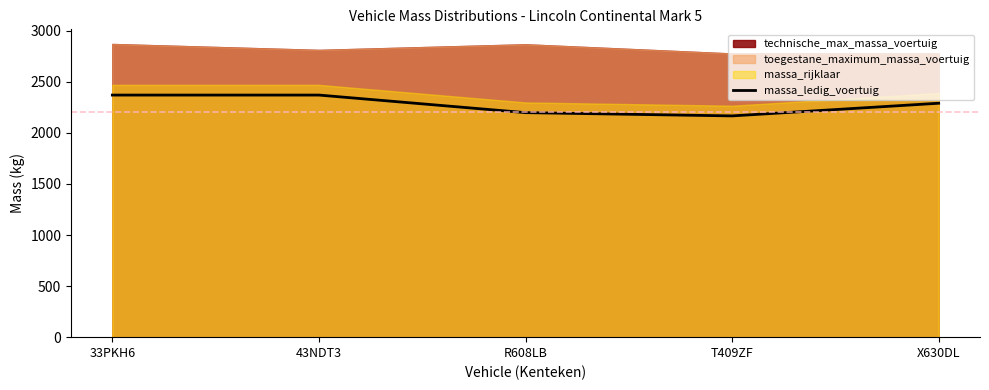

What is the lowest value of the massa_ledig_voertuig series?

2166